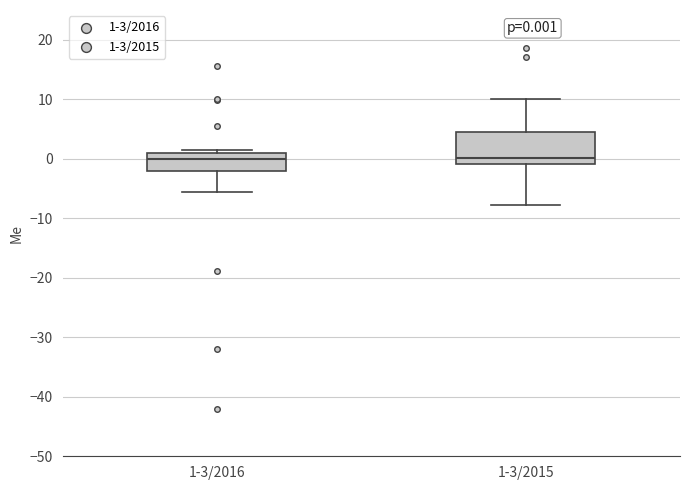

Which box is the tallest, from its lower edge to its upper edge?

1-3/2015